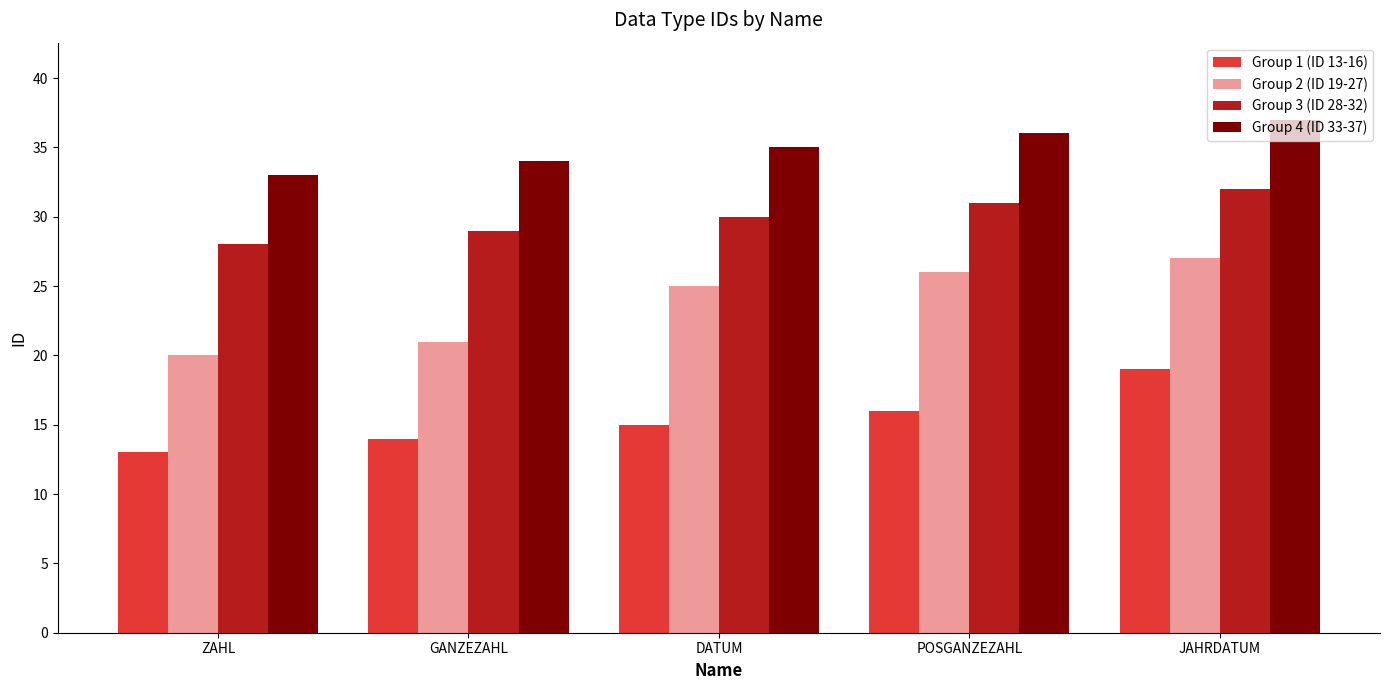

True or false: Group 4 (ID 33-37) has a value of 37 at JAHRDATUM.

True